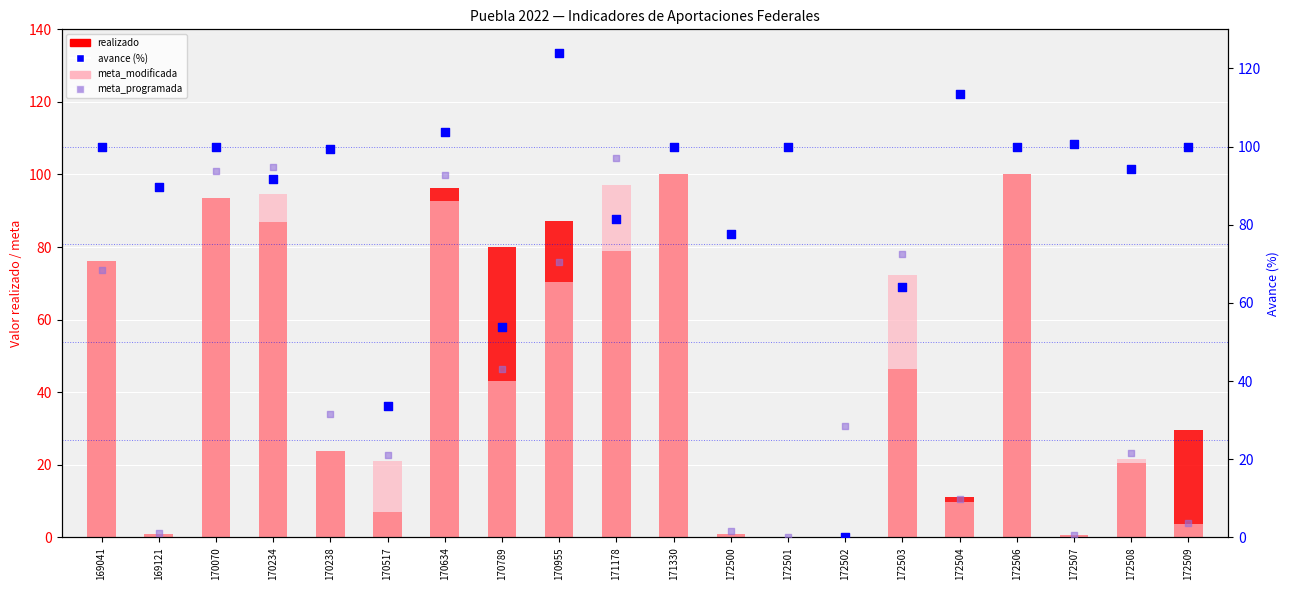

Is the value of avance (%) at 172503 greater than the value of realizado at 172509?

Yes